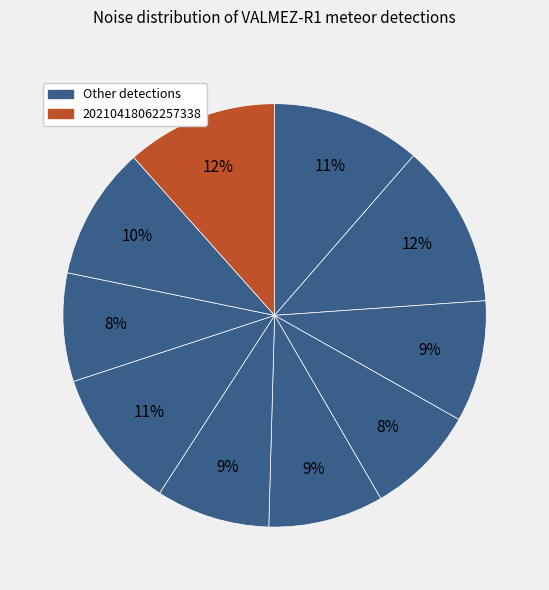

Which category has the smallest portion of the pie?

20210418061706447